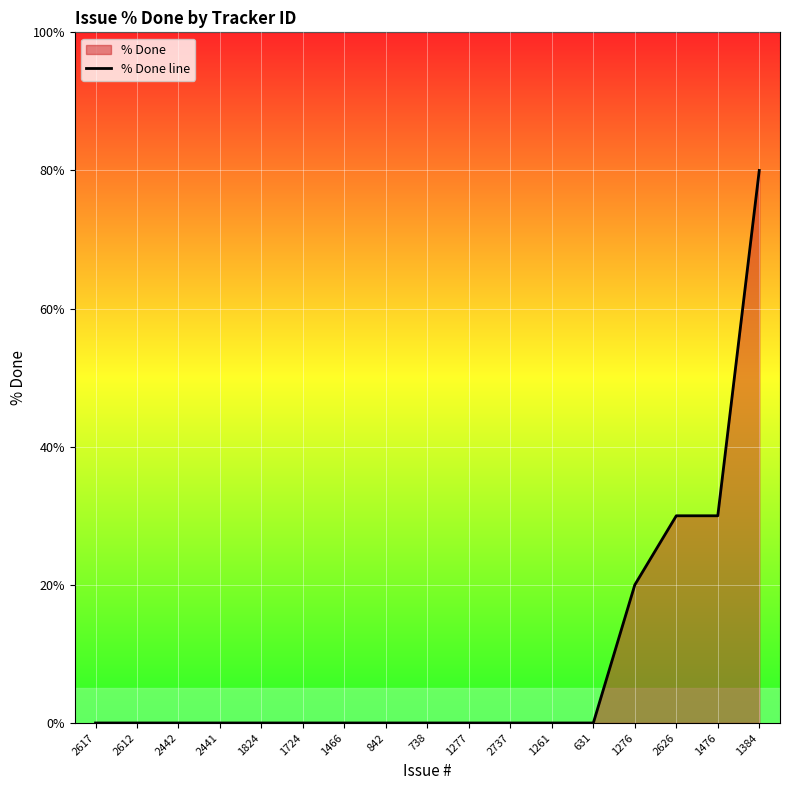

The value at 2612 is 0. True or false?

True